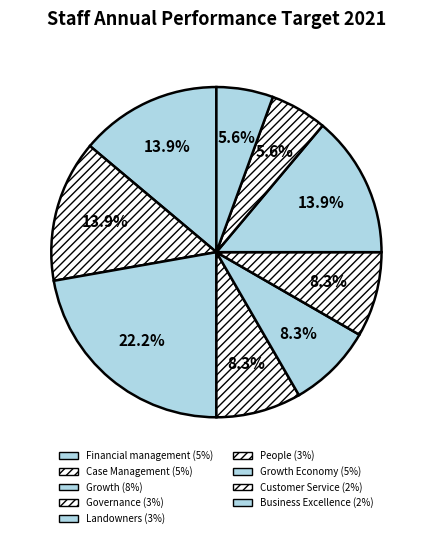

Rank the categories by value from lowest to highest.

Customer Service, Business Excellence- HPO Framework, Governance, Landowners, People, Financial management, Case Management, Growth Economy, Growth